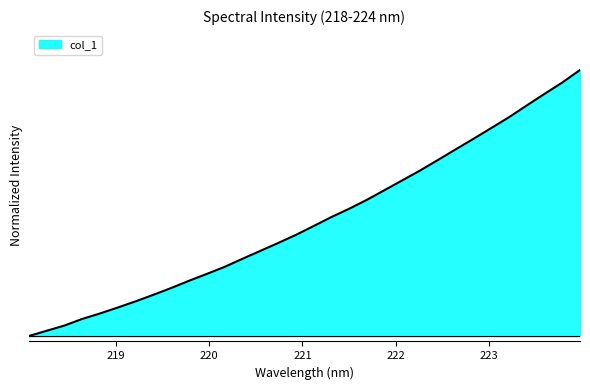

Reading right to left, extract all data points from this chart.

223.9802=1.0	223.7895=1.0	223.5987=0.9	223.408=0.9	223.2172=0.8	223.0264=0.8	222.8355=0.7	222.6447=0.7	222.4538=0.7	222.263=0.6	222.0721=0.6	221.8812=0.5	221.6902=0.5	221.4993=0.5	221.3083=0.4	221.1174=0.4	220.9264=0.4	220.7354=0.3	220.5444=0.3	220.3533=0.3	220.1623=0.3	219.9712=0.2	219.7801=0.2	219.589=0.2	219.3979=0.2	219.2067=0.1	219.0156=0.1	218.8244=0.1	218.6332=0.1	218.442=0.0	218.2508=0.0	218.0596=0.0